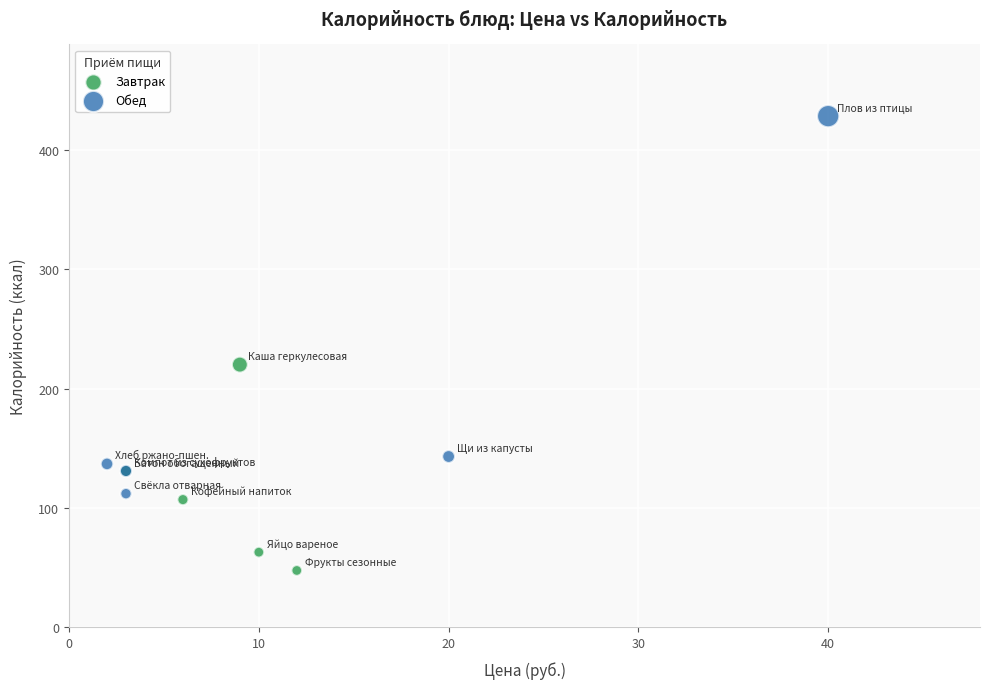

Which series reaches the minimum Y coordinate?

Завтрак